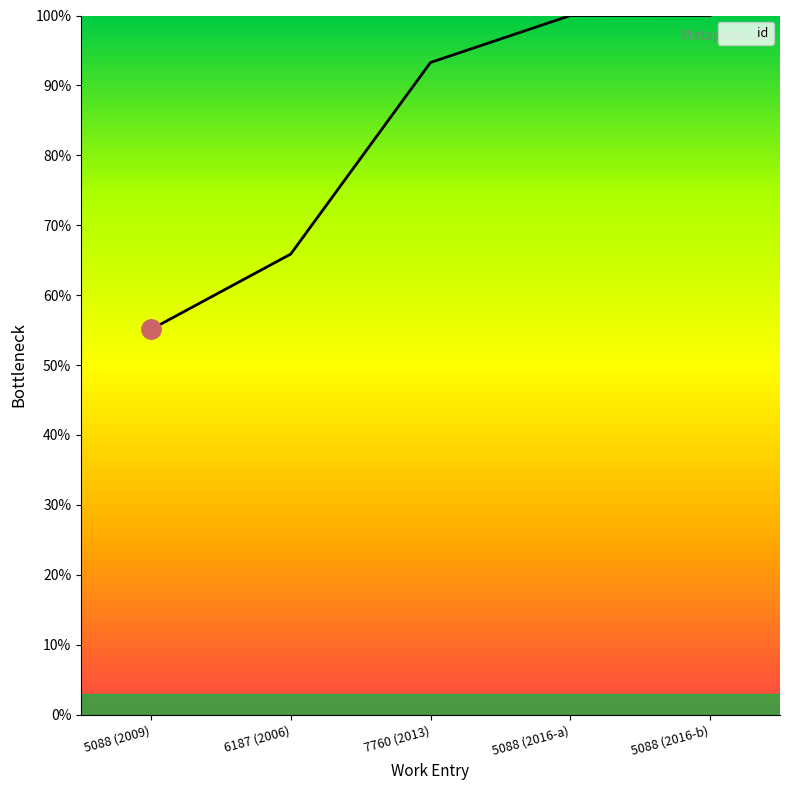

The value at 5088 (2016-a) is 100.0. True or false?

True